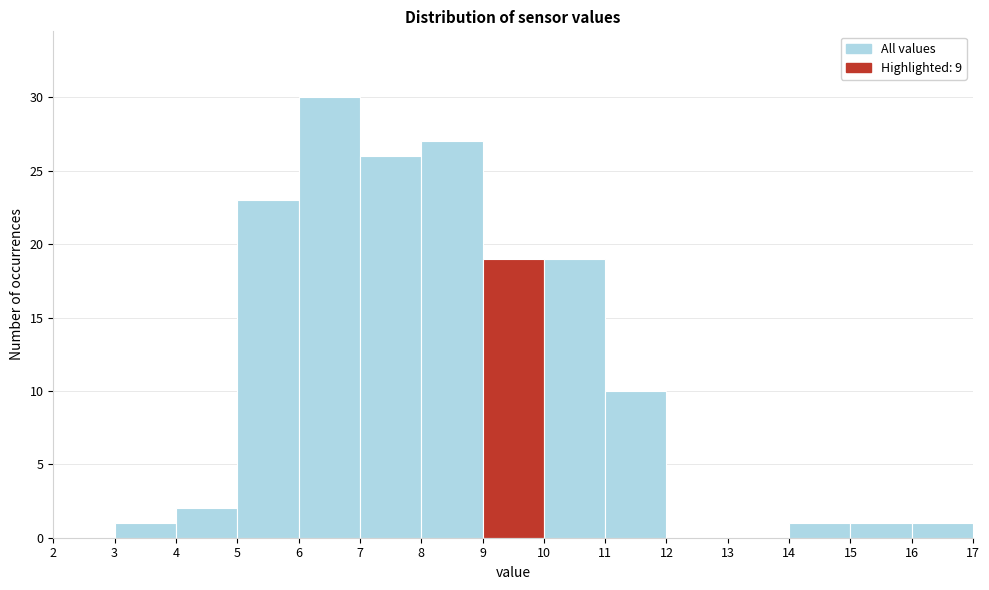

Reading left to right, transcribe this chart: for each bar, give the range it covers on the x-axis and its height. The values are not printed on the chart, so give them approximately, as read against the axis.

2 to 3: 0
3 to 4: 1
4 to 5: 2
5 to 6: 23
6 to 7: 30
7 to 8: 26
8 to 9: 27
9 to 10: 19
10 to 11: 19
11 to 12: 10
12 to 13: 0
13 to 14: 0
14 to 15: 1
15 to 16: 1
16 to 17: 1